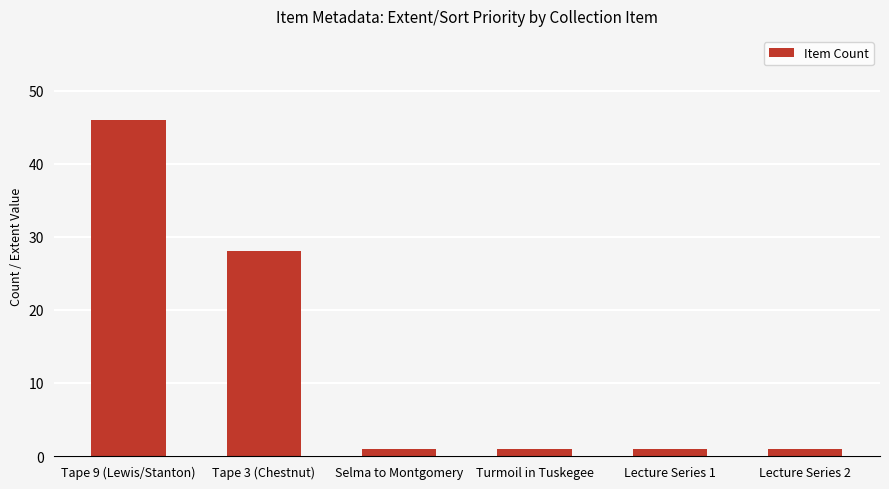

Where is the data nearest to the value 23?

Tape 3 (Chestnut)